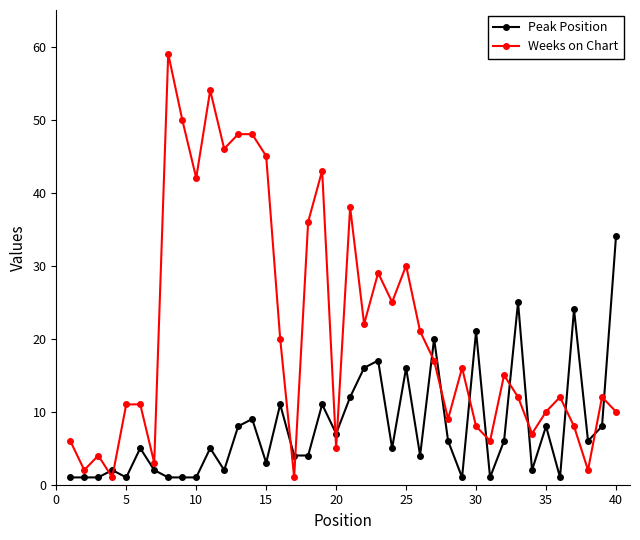

How many values in the Weeks on Chart series are below 15?

20